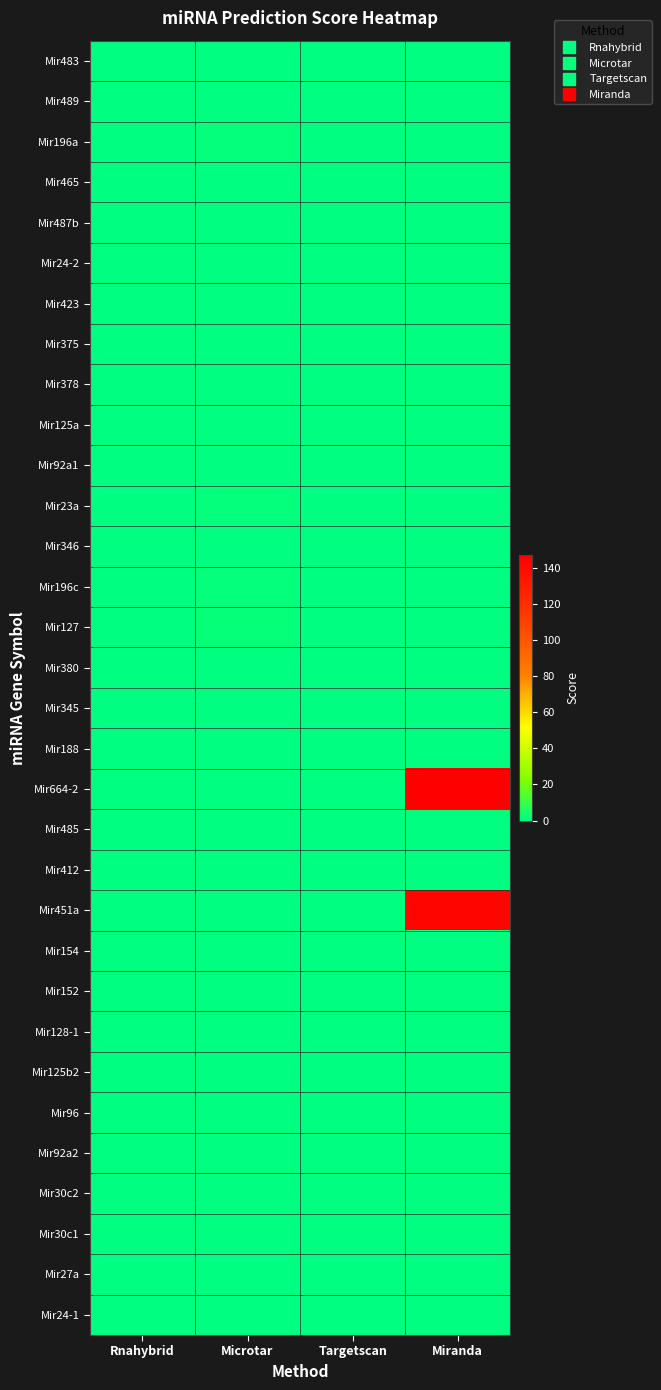

Between Rnahybrid and Miranda, which series saw the biggest shift?

Mir664-2